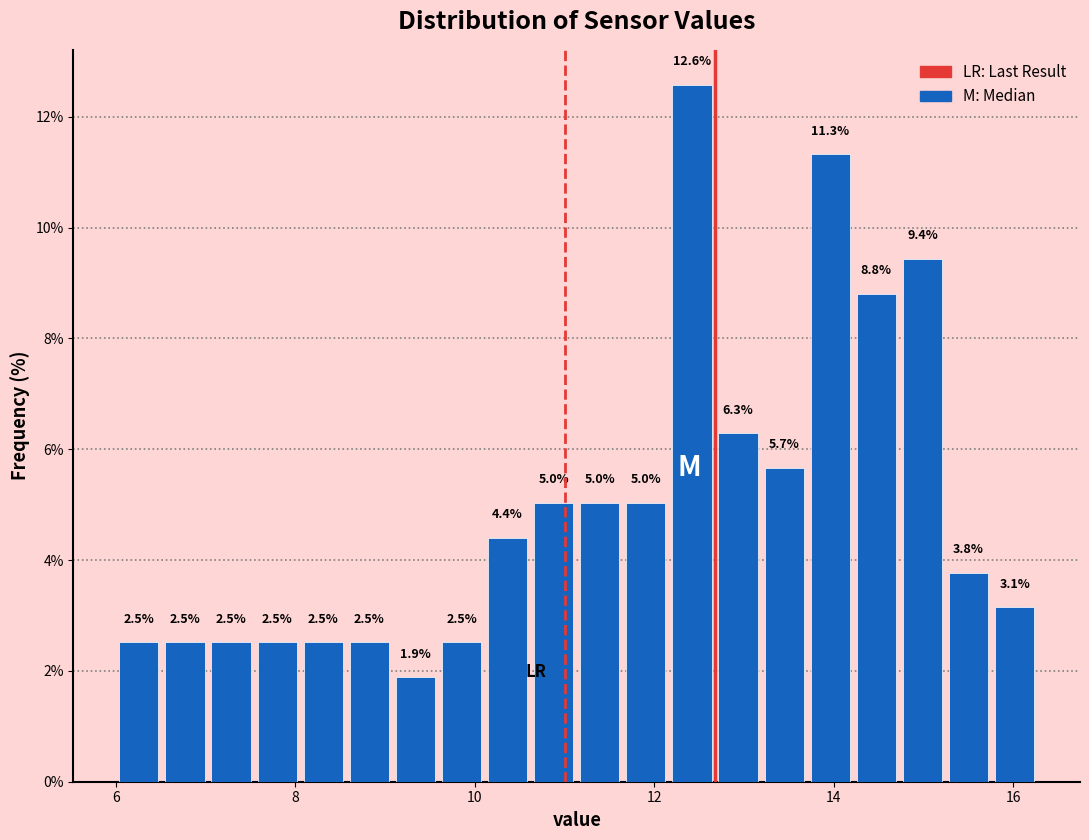

Around what value on the x-axis is the tallest bar? Give the approximate position of its centre, as read against the axis.

12.4